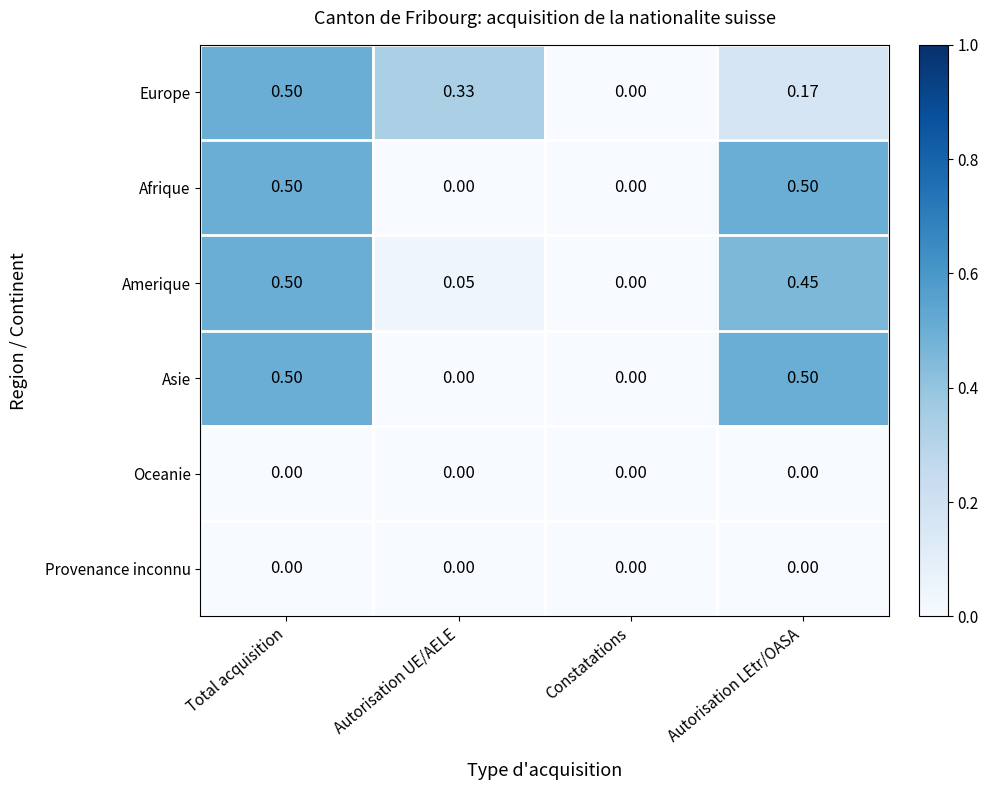

At which category is the sum across all series the highest?

Total acquisition